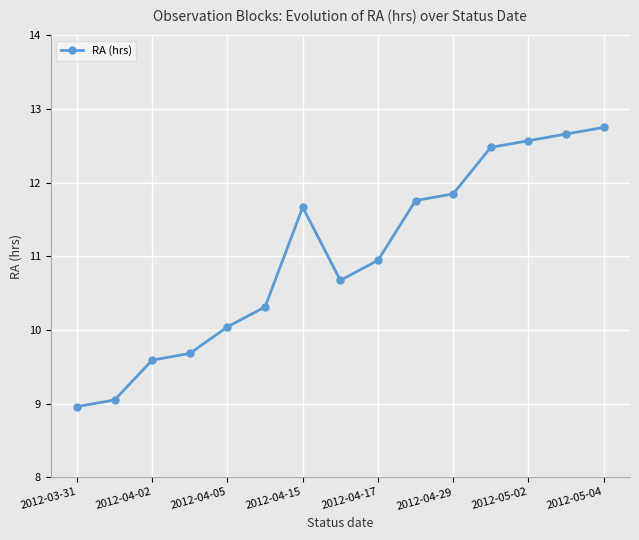

How many values exceed 10?

11